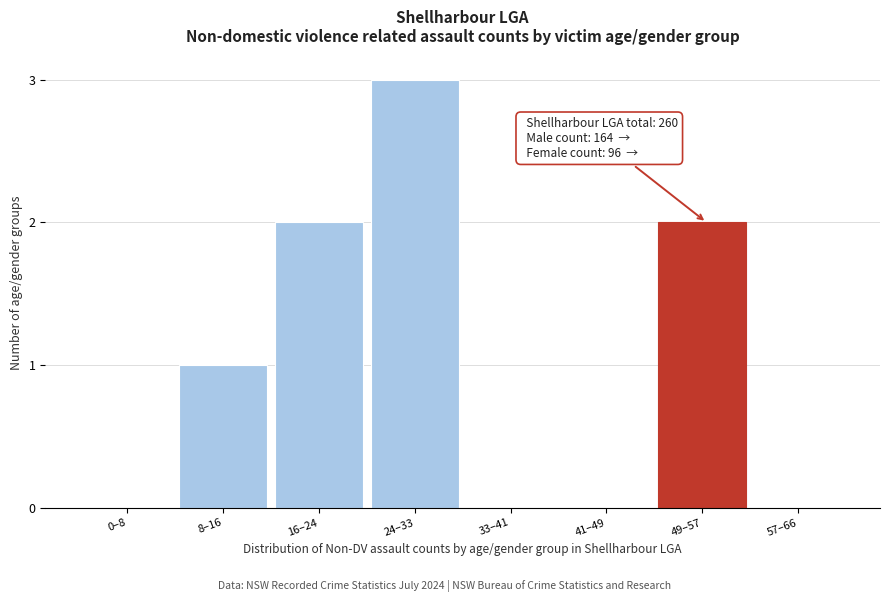

Reading left to right, extract all data points from this chart.

0–8=0	8–16=1	16–24=2	24–33=3	33–41=0	41–49=0	49–57=2	57–66=0